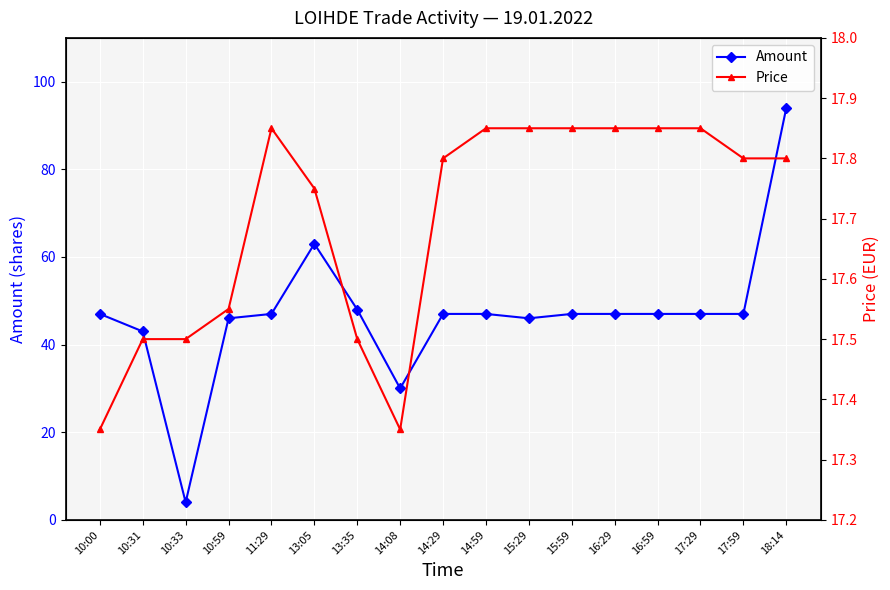

True or false: Amount and Price cross at least once.

True